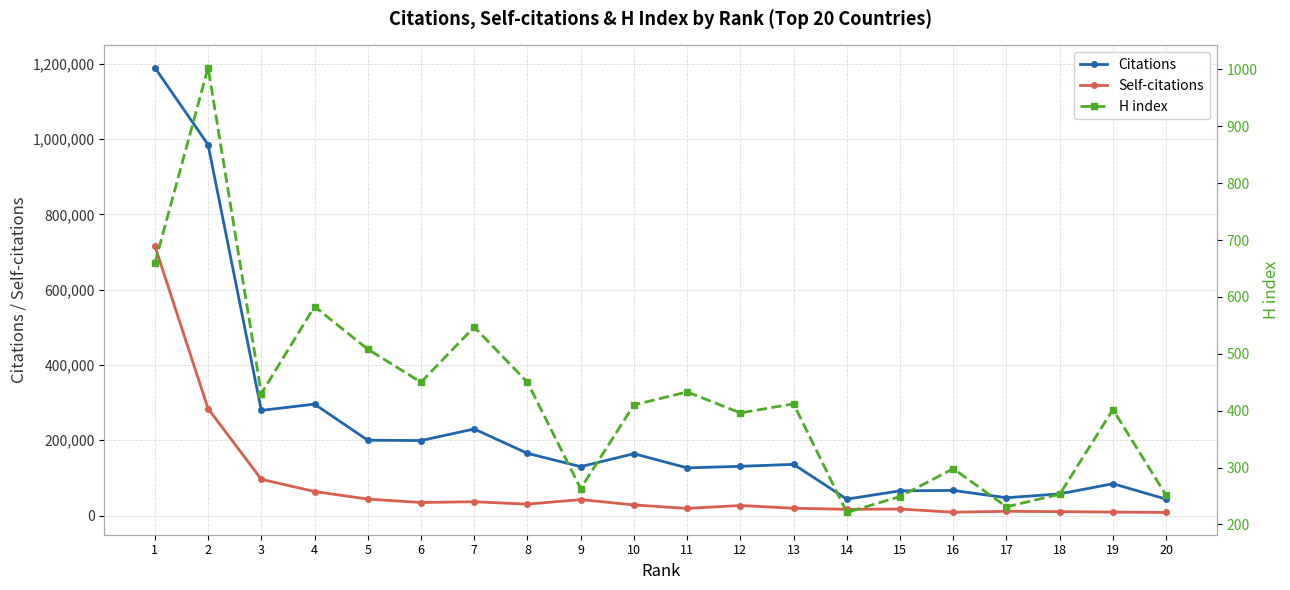

Rank the series at 5 from highest to lowest value.

Citations, Self-citations, H index